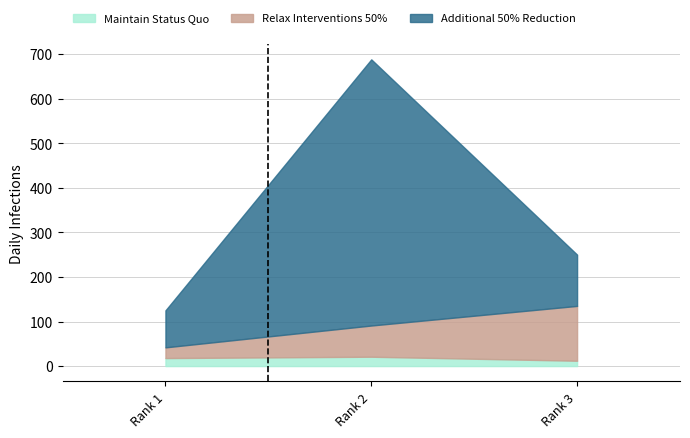

At how many categories does at least one series exceed 311?

1